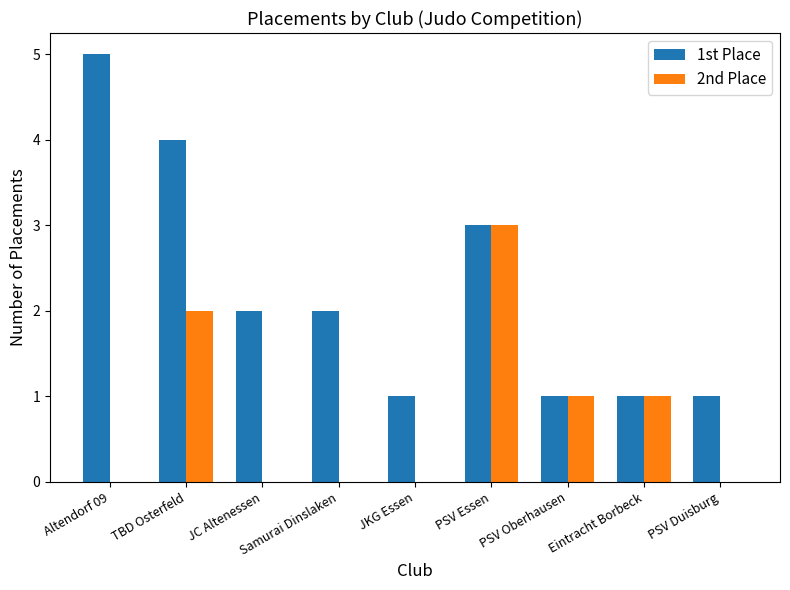

What is the sum of all 1st Place values?

20